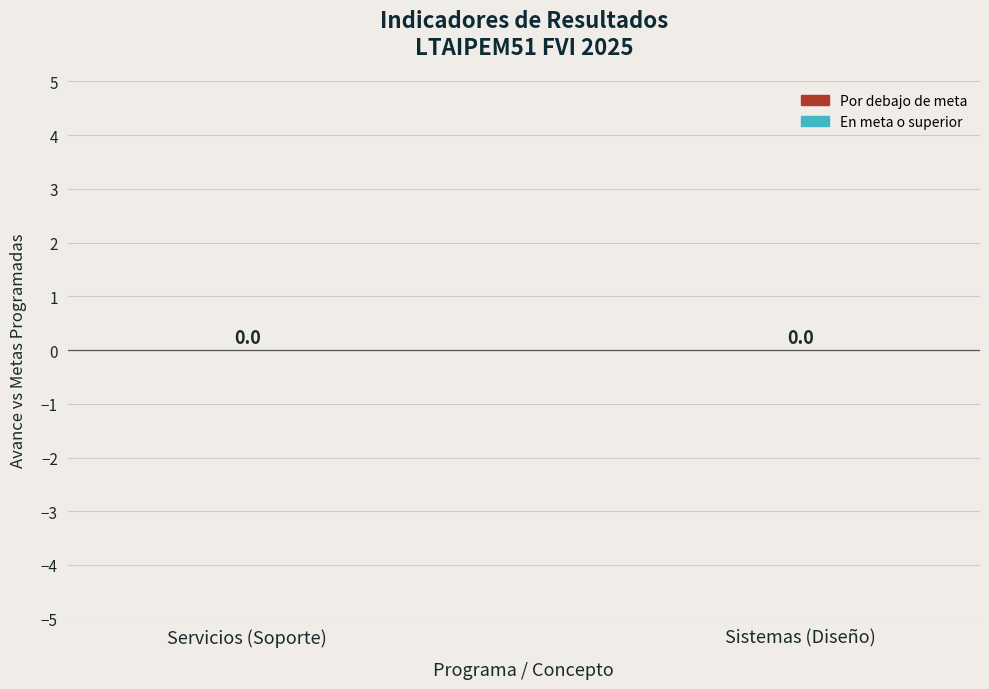

The Metas programadas series shows 1 at Sistemas. True or false?

False